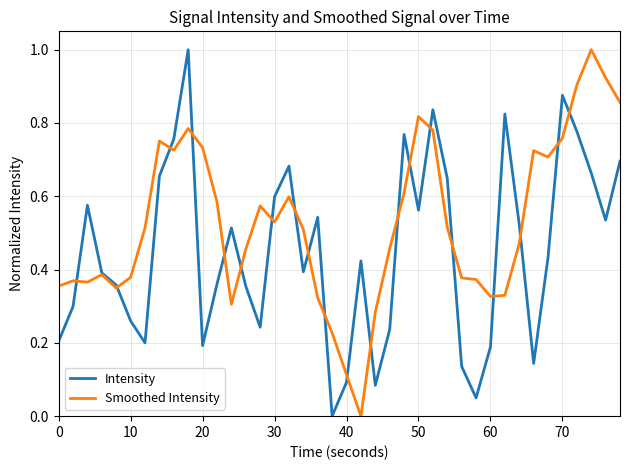

Which series has the largest total across all categories?

Smoothed Intensity